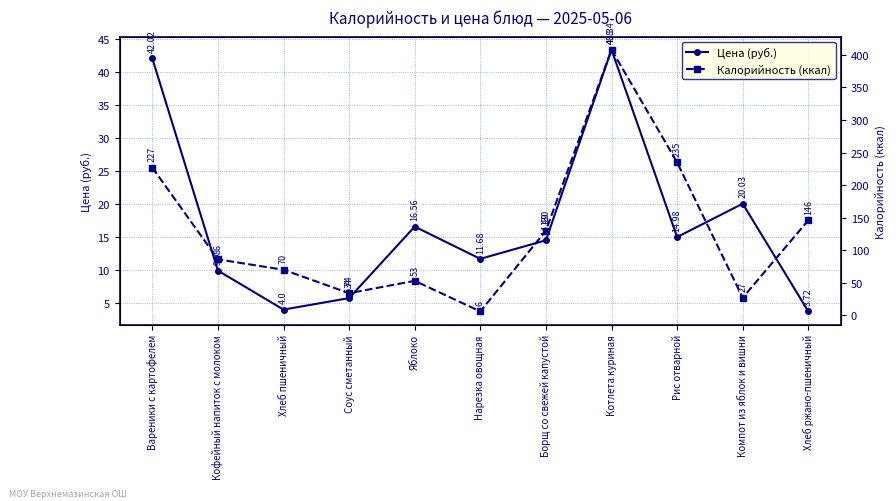

What is the value of the Калорийность (ккал) point at the 9th from the left?

235.0